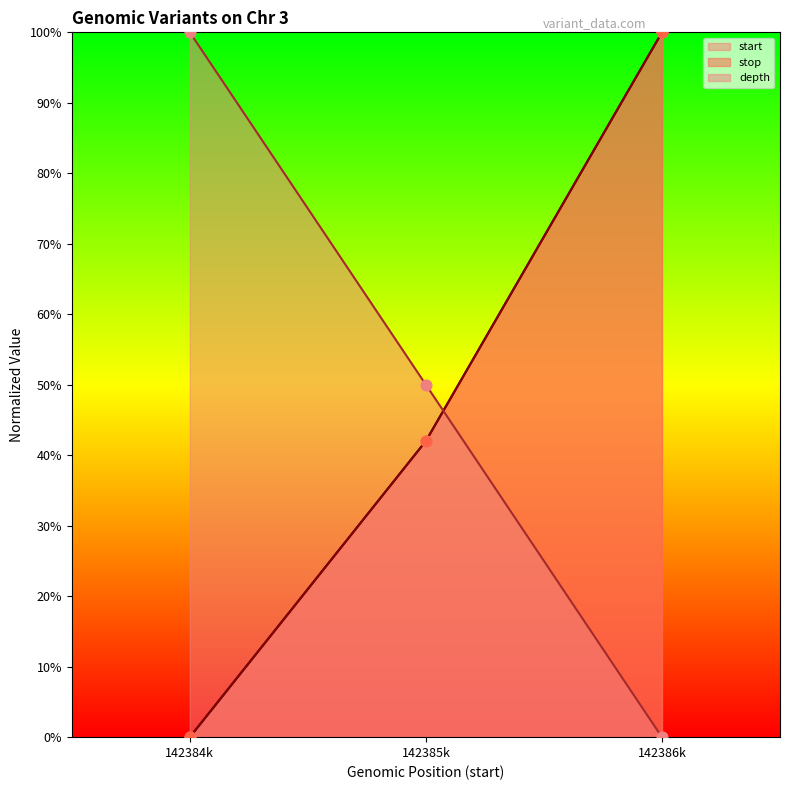

What are all the series names shown in the legend?

start, stop, depth